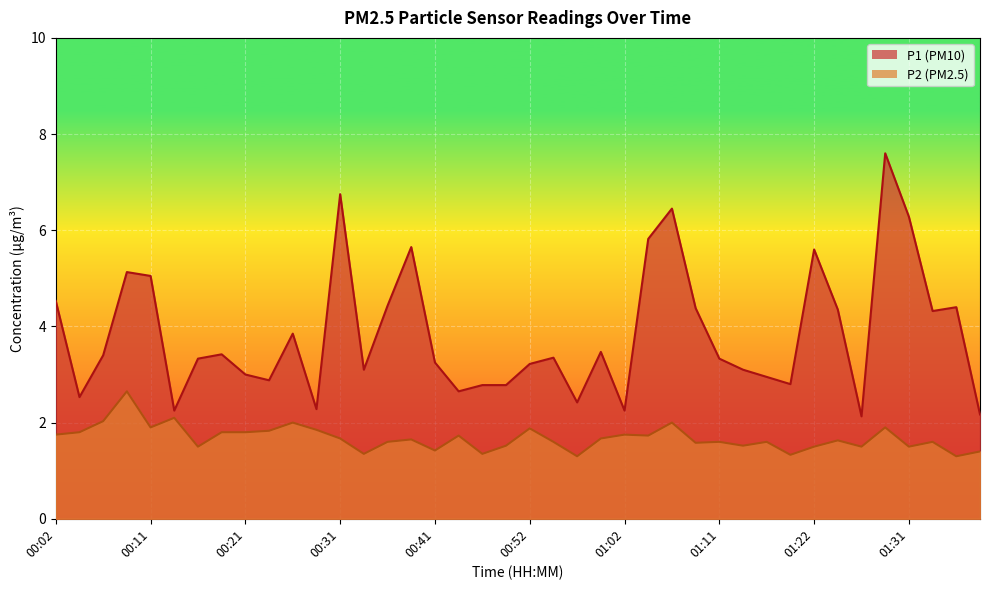

True or false: P1 and P2 cross at least once.

False